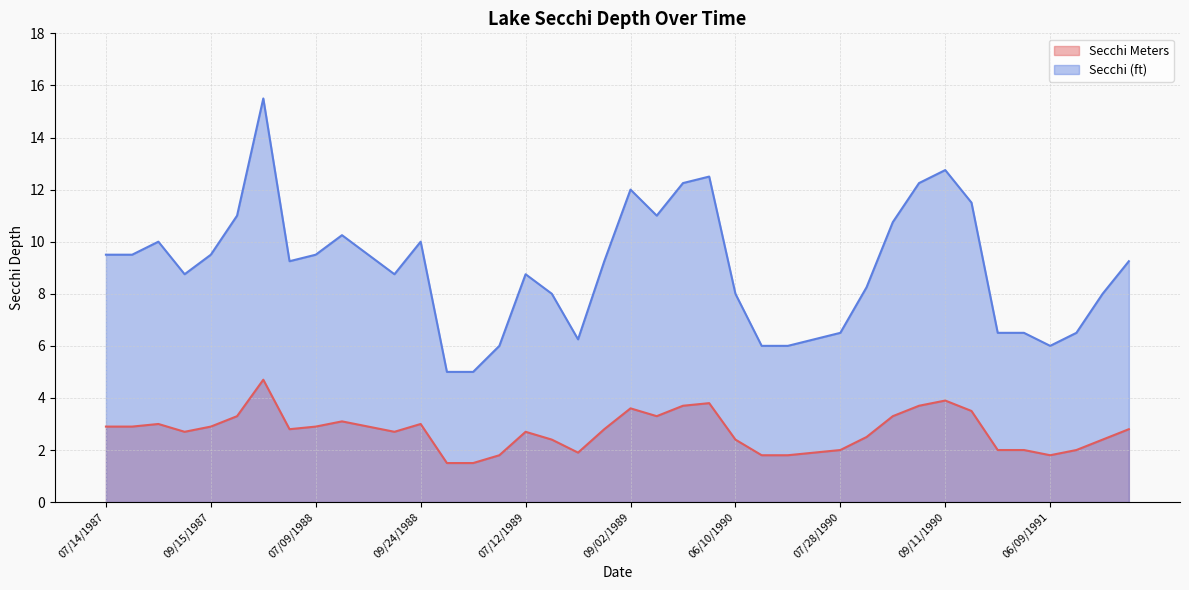

At how many categories does at least one series exceed 6?

34